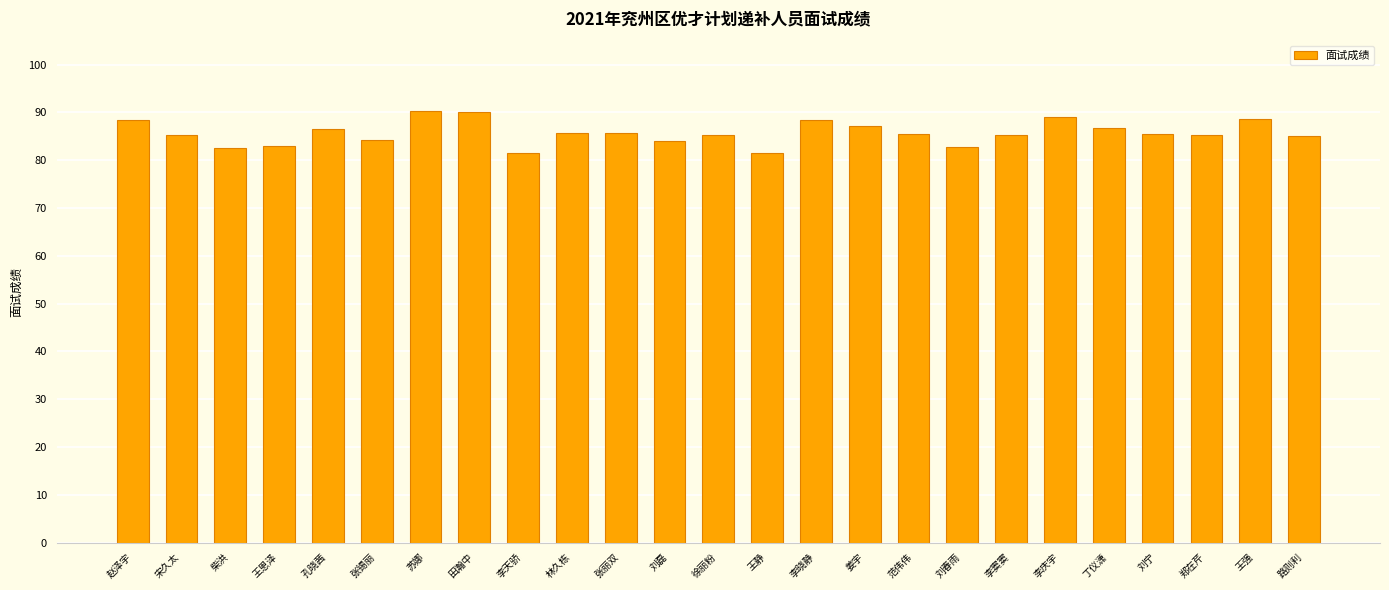

At which label does the data first exceed 85?

赵泽宇